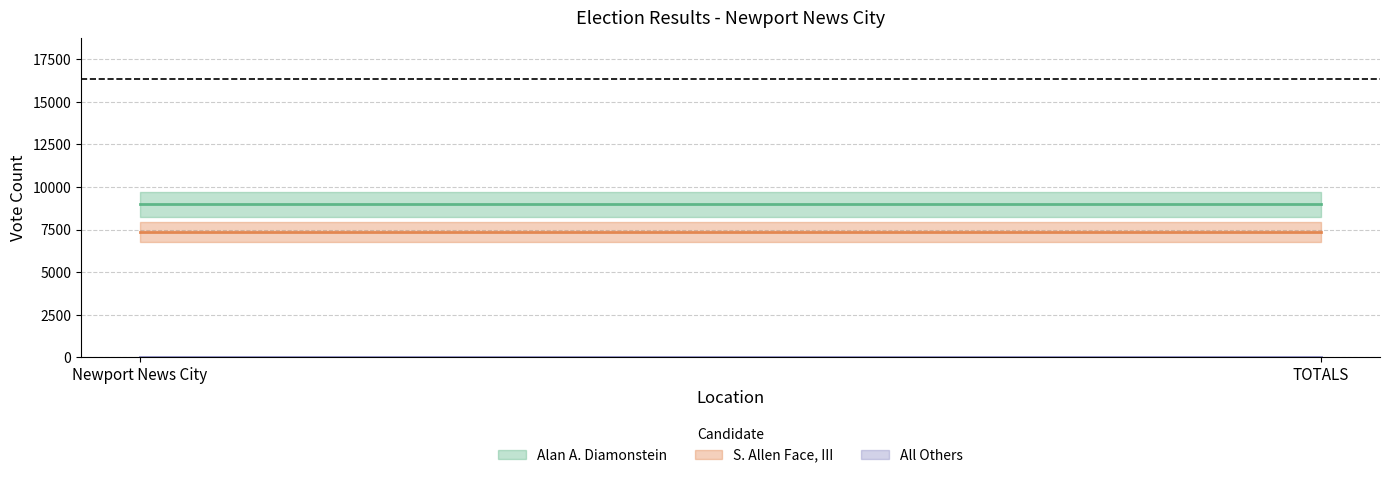

How many distinct data groups are displayed?

4